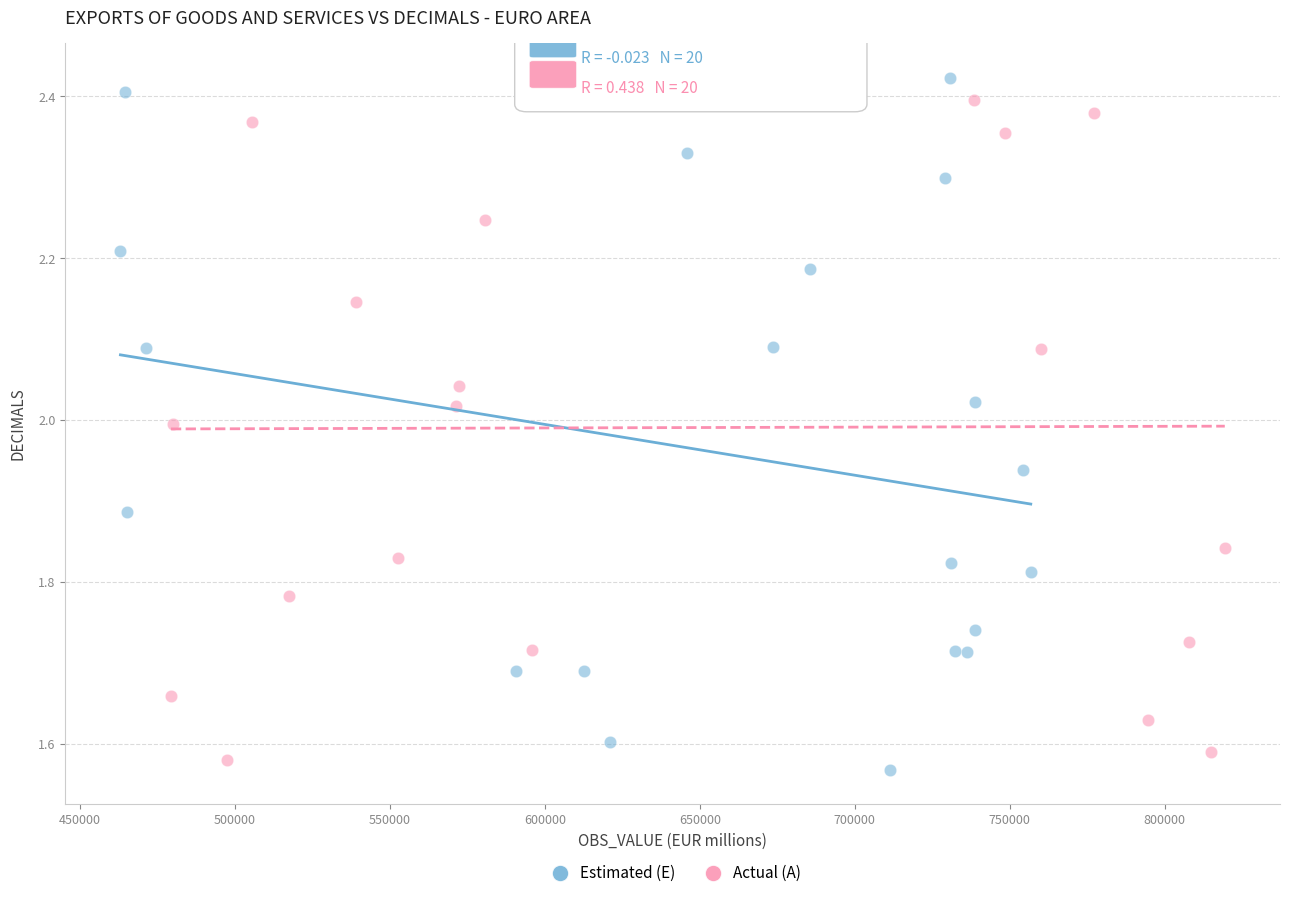

What are all the series names shown in the legend?

Estimated (E), Actual (A)